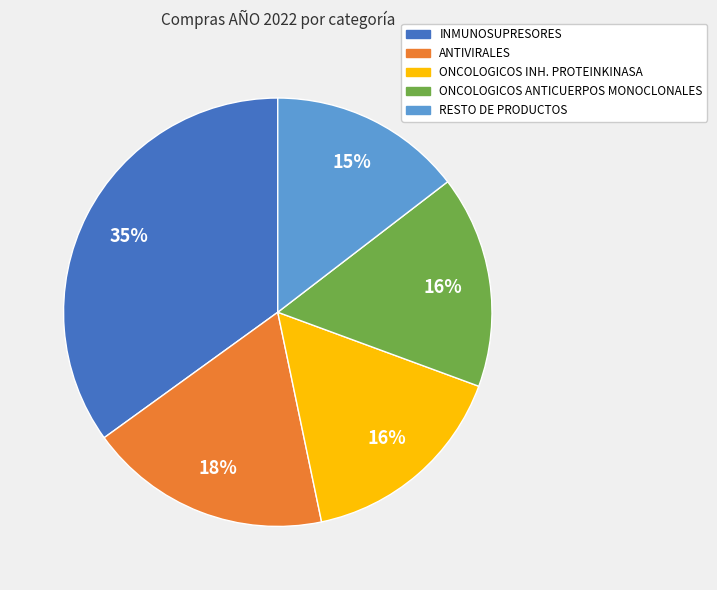

Do ANTIVIRALES and ONCOLOGICOS ANTICUERPOS MONOCLONALES together represent more than half of the pie?

No